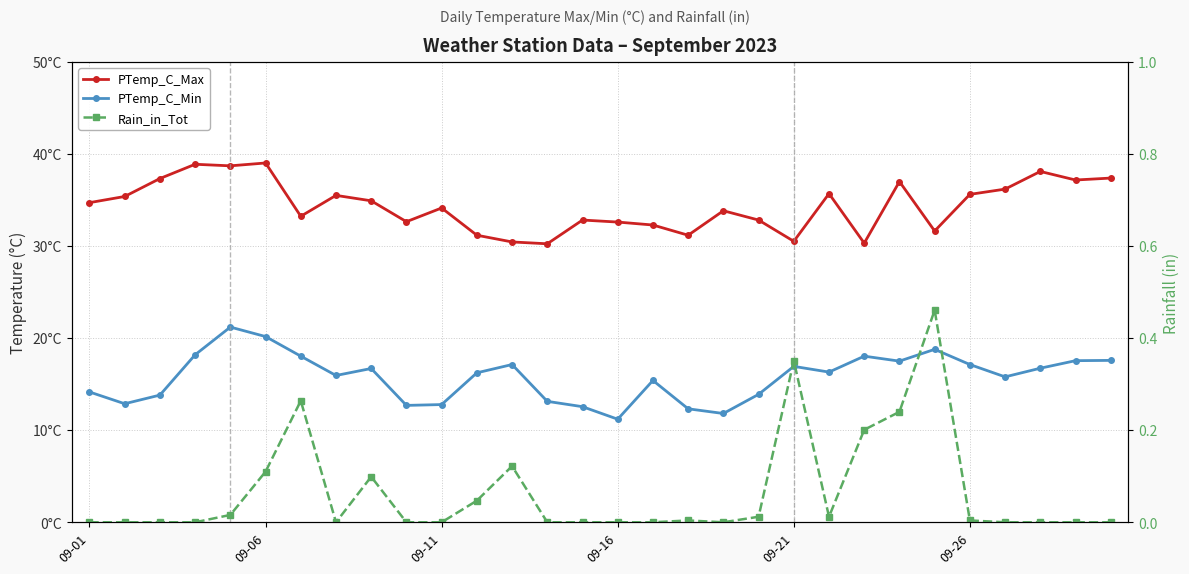

At which label is PTemp_C_Min closest to 16?

7